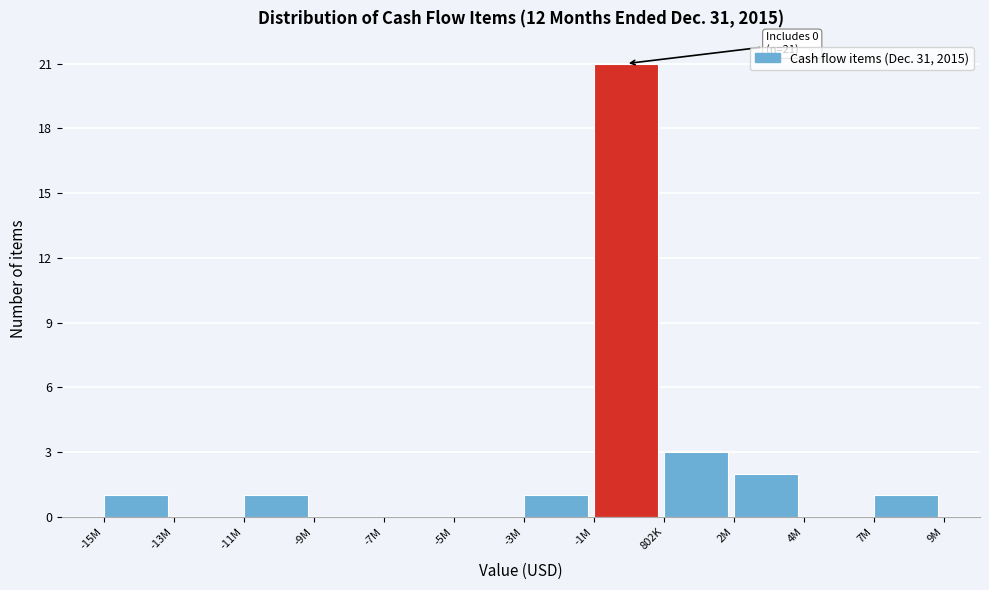

Reading left to right, transcribe all the data shown in this chart.

-15M=1	-13M=0	-11M=1	-9M=0	-7M=0	-5M=0	-3M=1	-1M=21	802K=3	2M=2	4M=0	7M=1